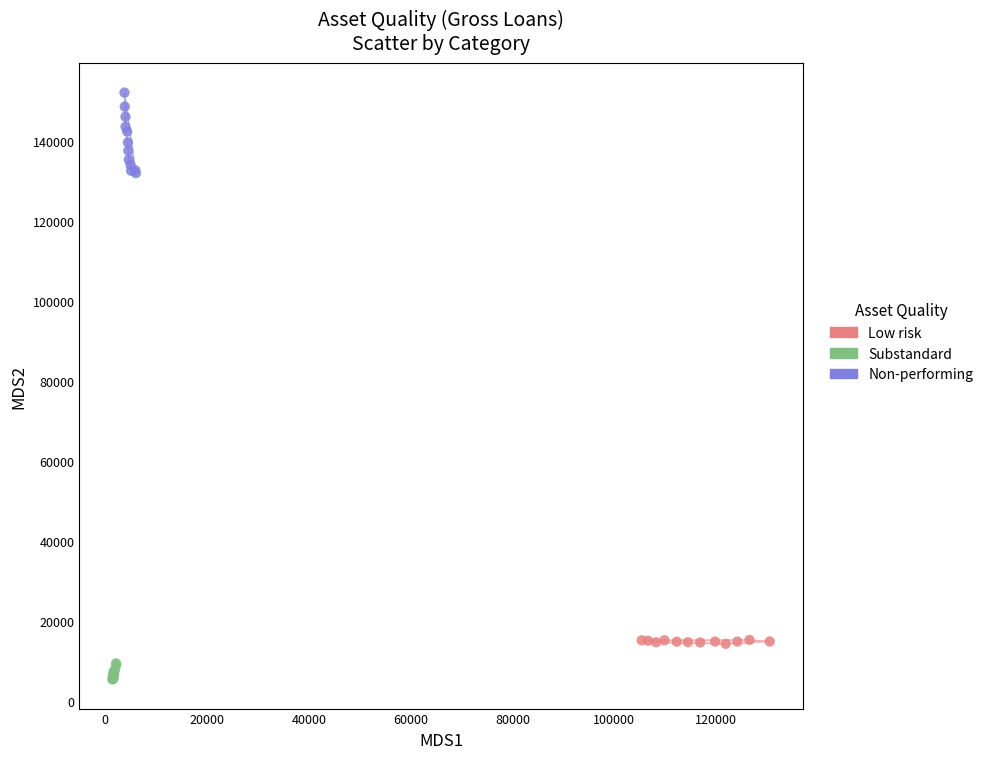

Which series reaches the minimum Y coordinate?

Substandard